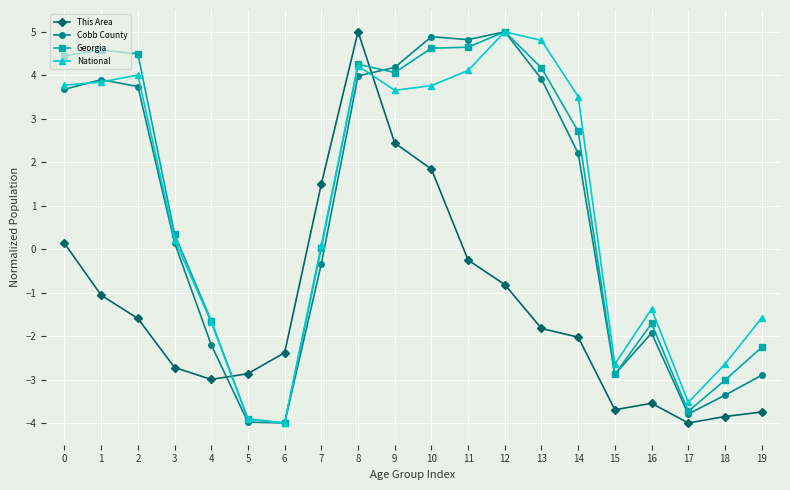

What are all the series names shown in the legend?

This Area, Cobb County, Georgia, National